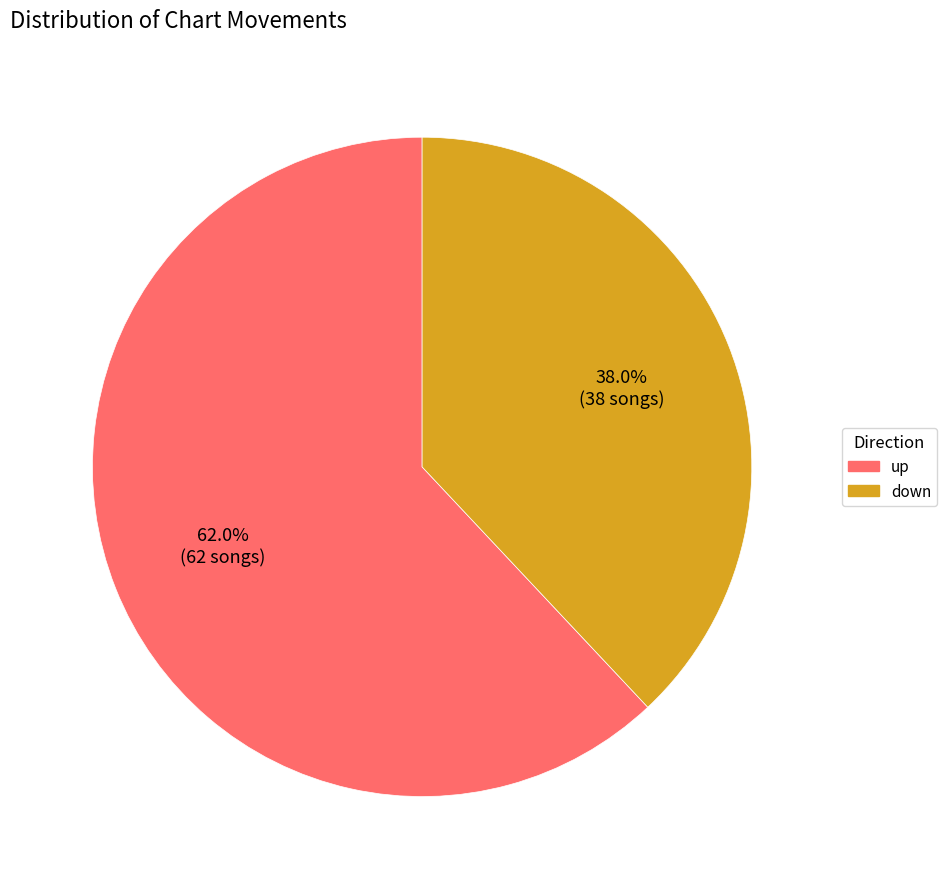

To the nearest percent, what portion does down represent?

38%